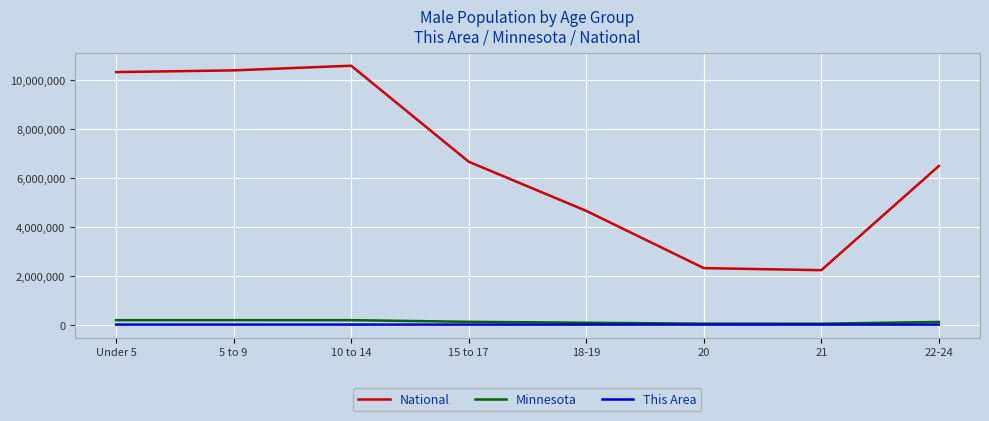

What is the spread (max minus min) of values at Under 5?

10319336